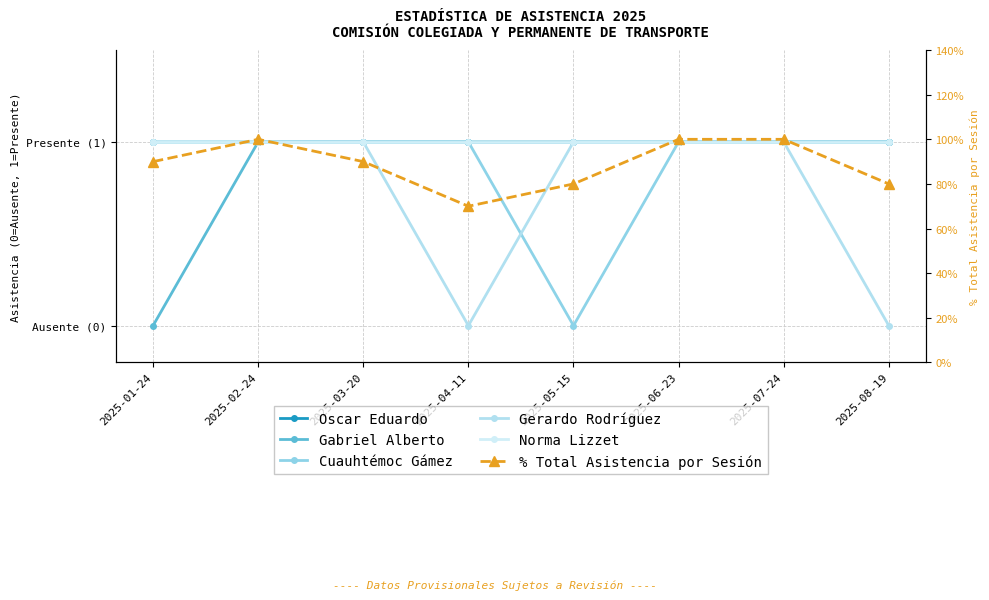

Where is Norma Lizzet nearest to the value 1?

2025-01-24